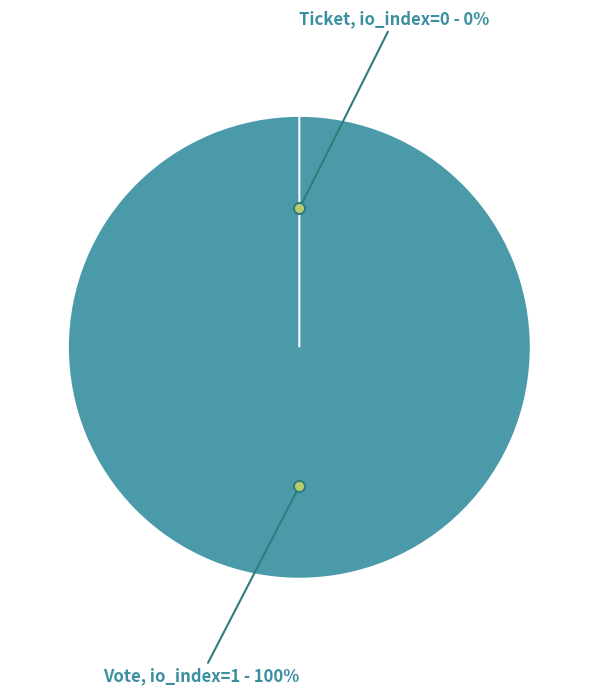

To the nearest percent, what percentage of the pie is Vote?

100%